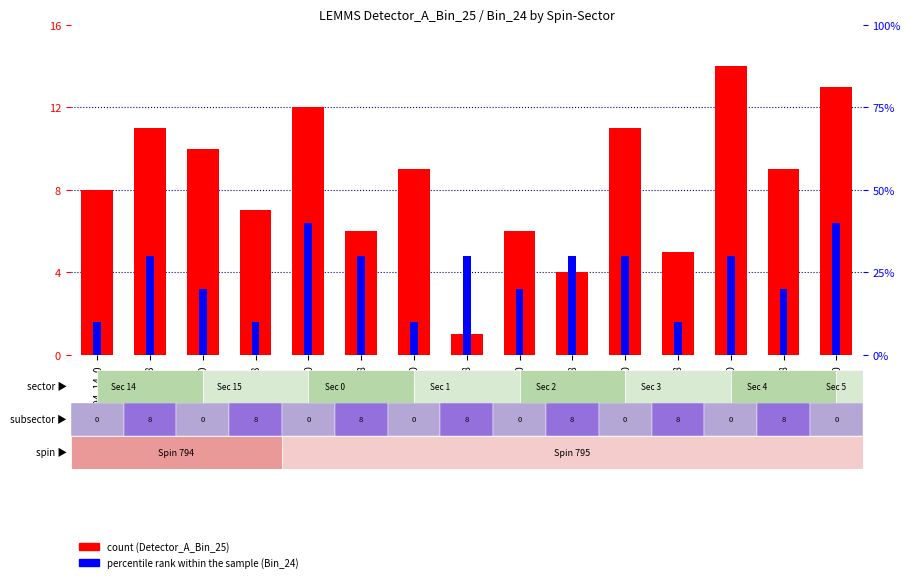

Count the number of data series in this chart.

2